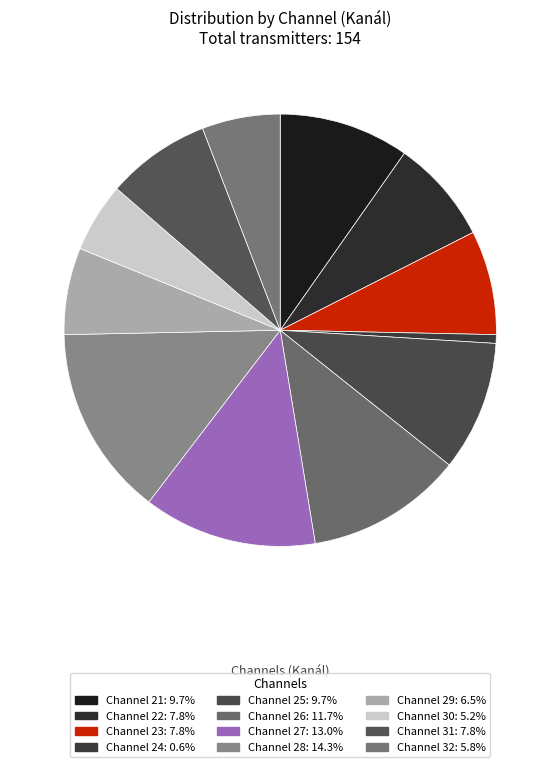

What is the smallest slice in the pie chart?

24